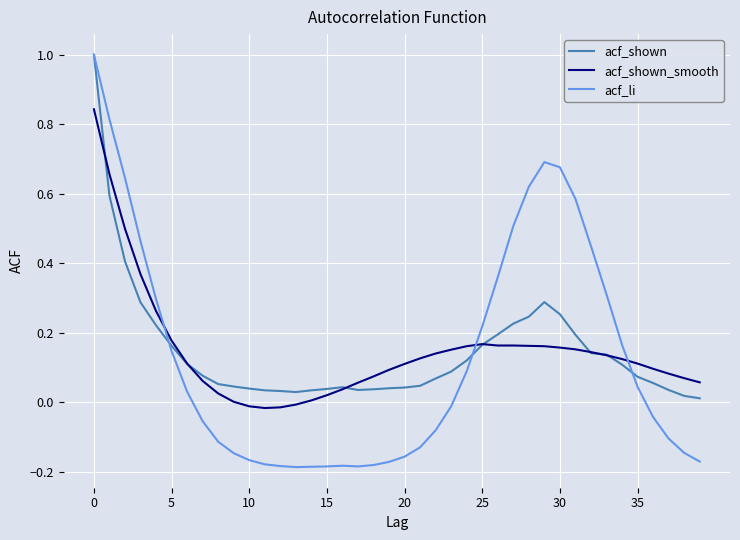

At how many categories does at least one series exceed 0?

40